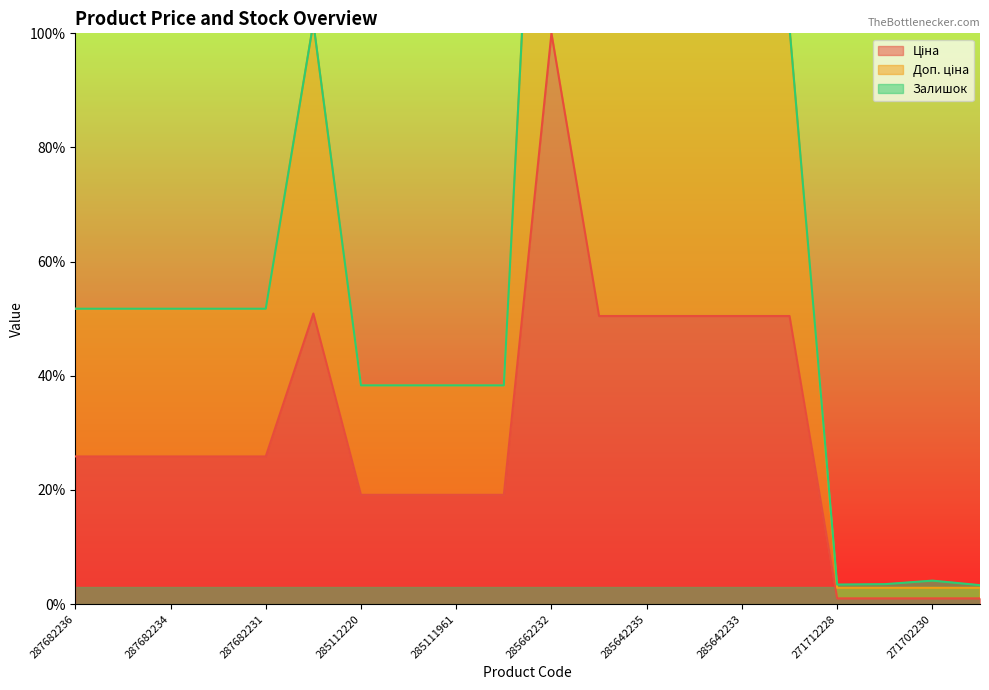

What is the label of the 4th point from the right?

271712228